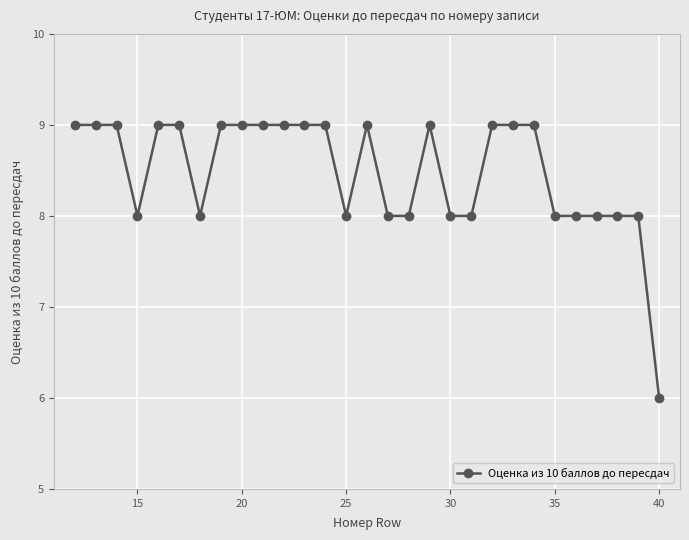

What is the value of the 11th point from the left?

9